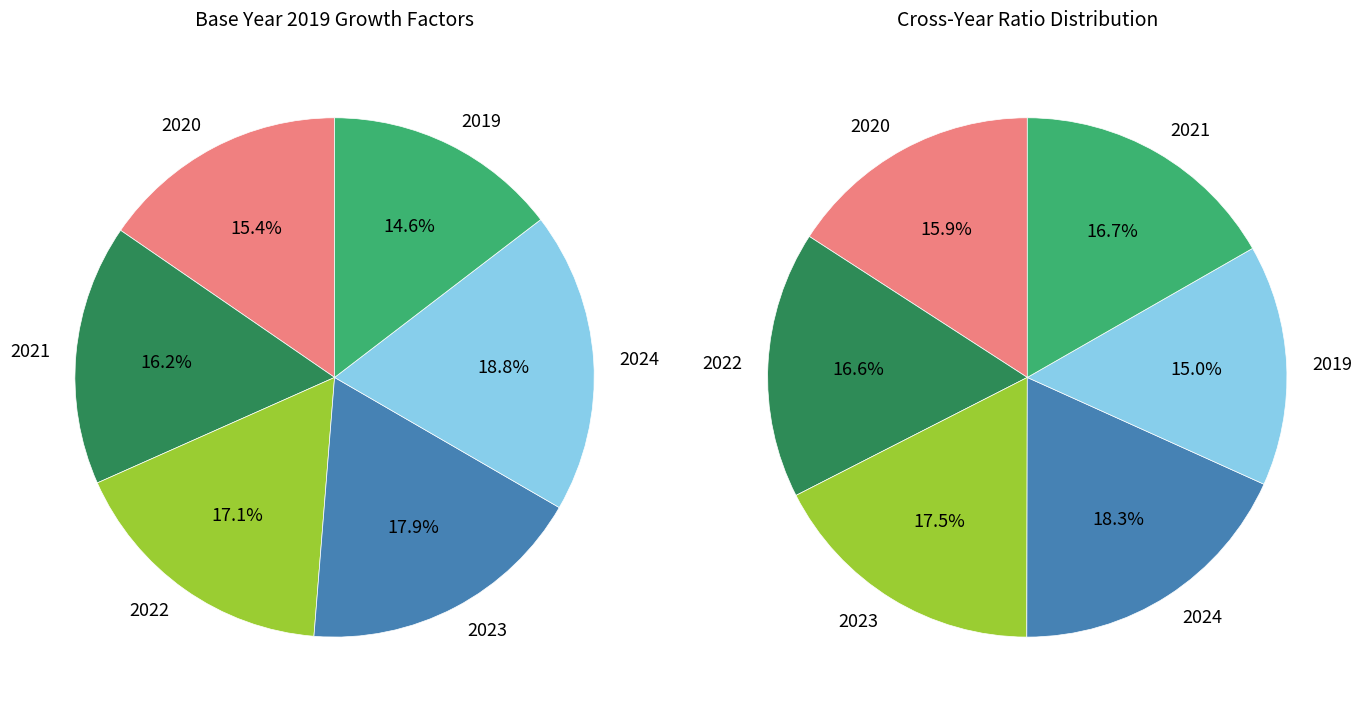

Is it true that 2024 is 19% of the pie?

True